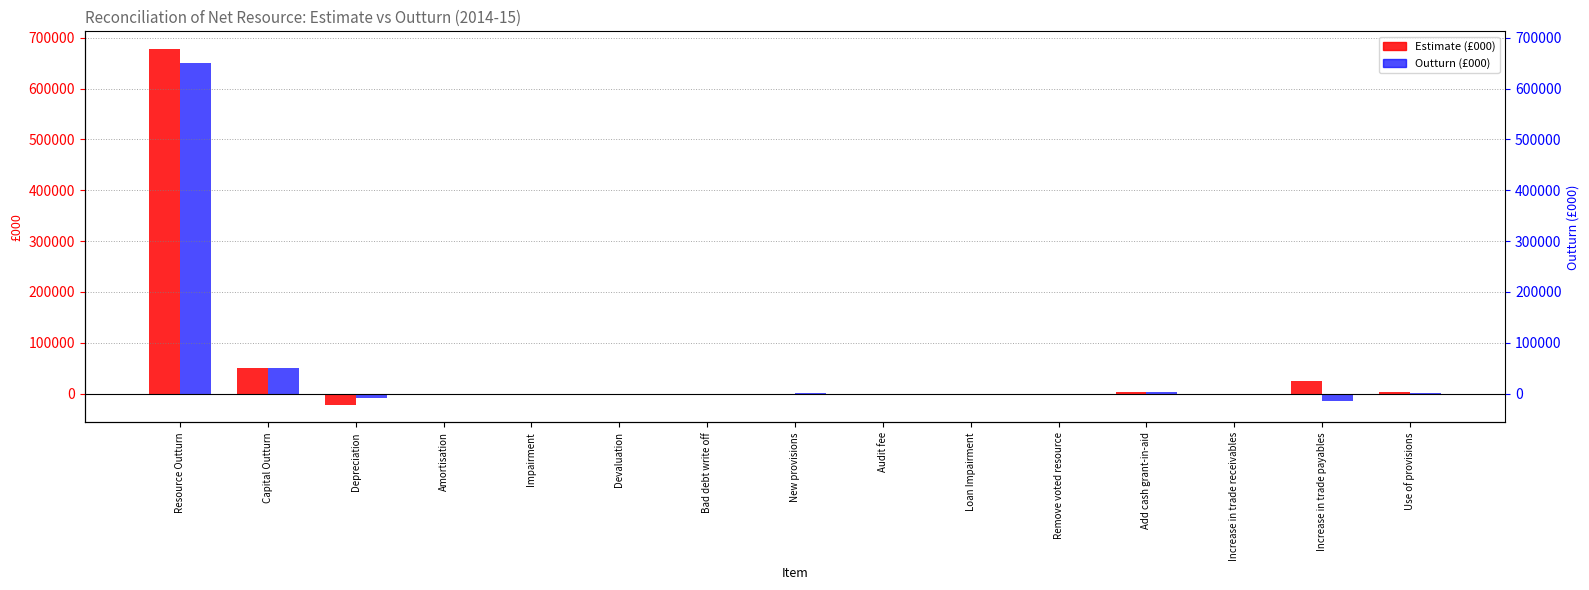

How many data points in Outturn (£000) are above -475?

7